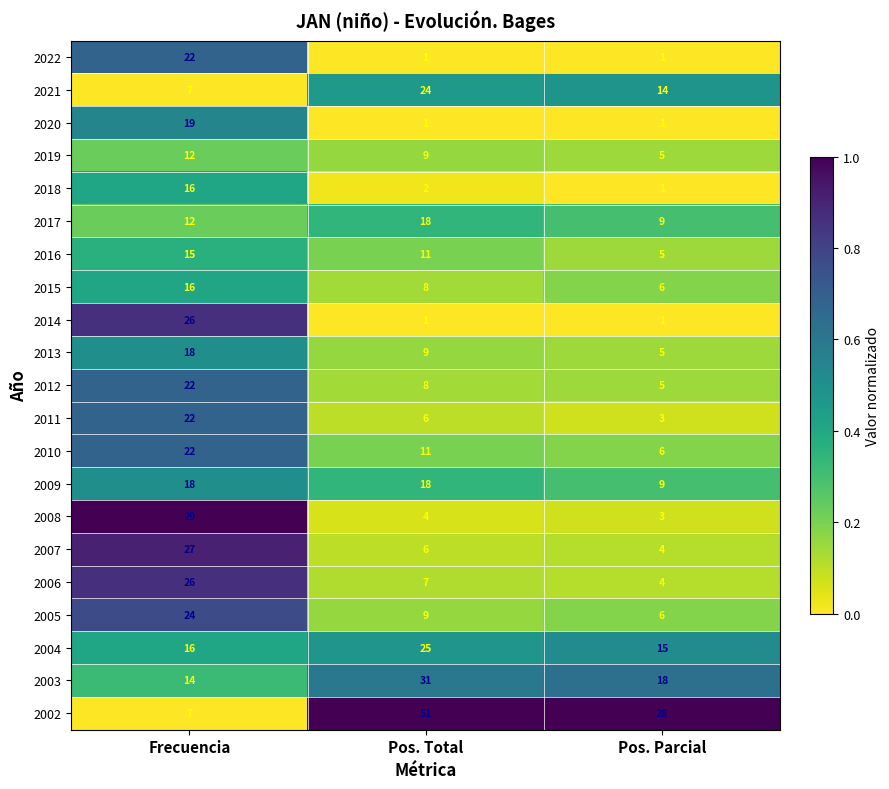

What is the difference between the highest and lowest values at Pos. Total?

50